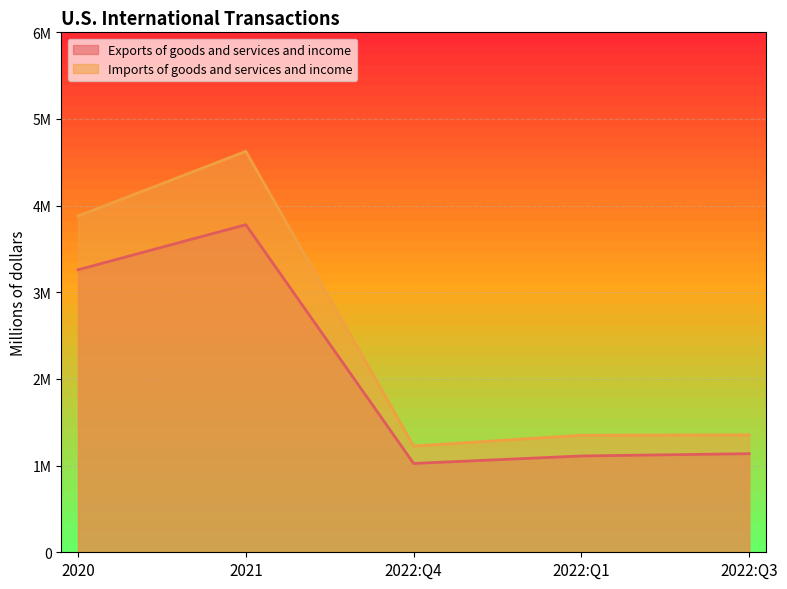

What are all the series names shown in the legend?

Exports of goods and services and income, Imports of goods and services and income